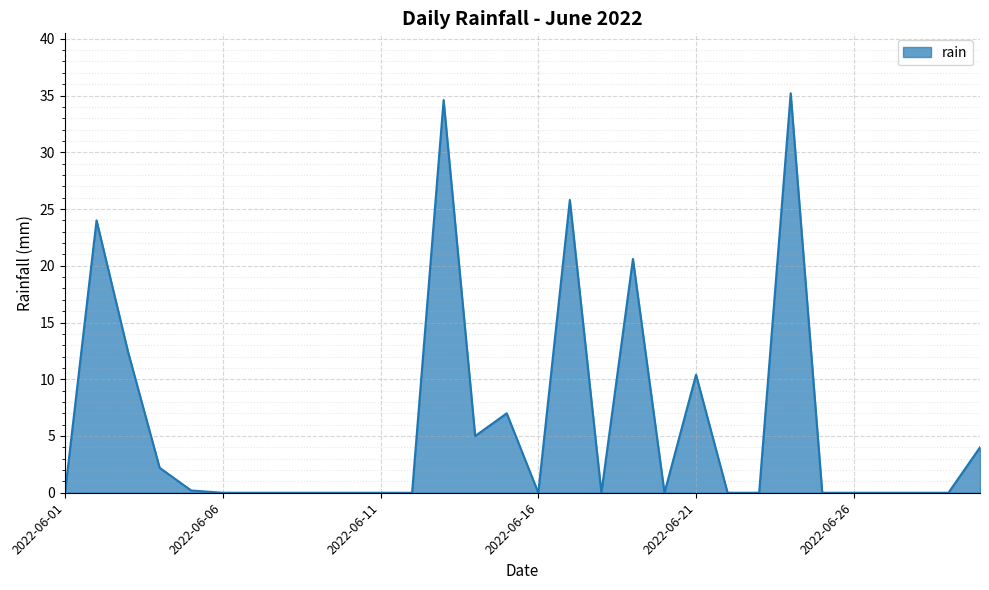

What is the difference between the maximum and minimum values?

35.2